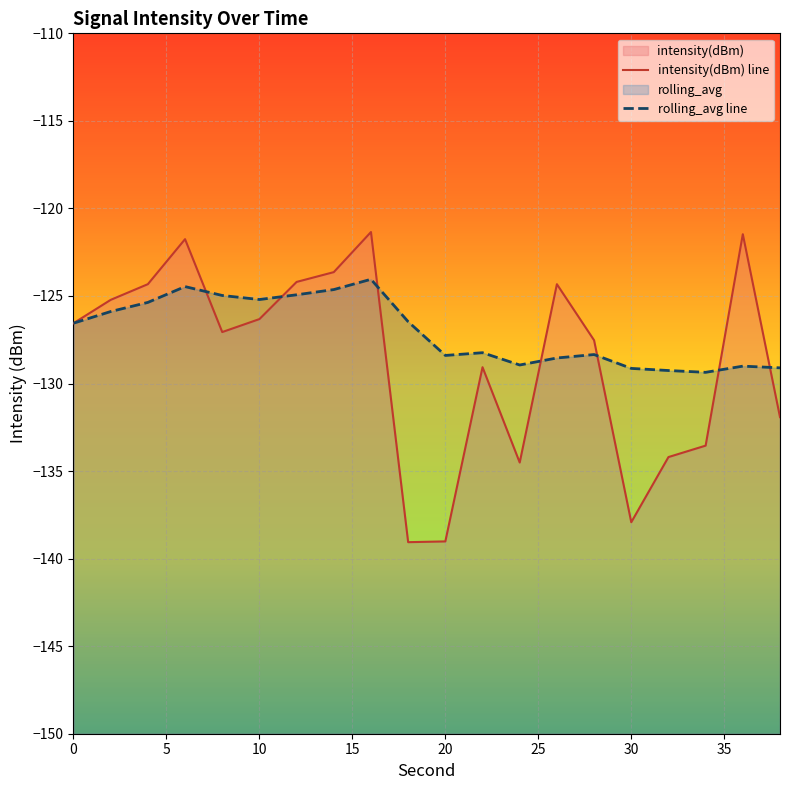

How many interior local valleys does the rolling_avg line series have?

4